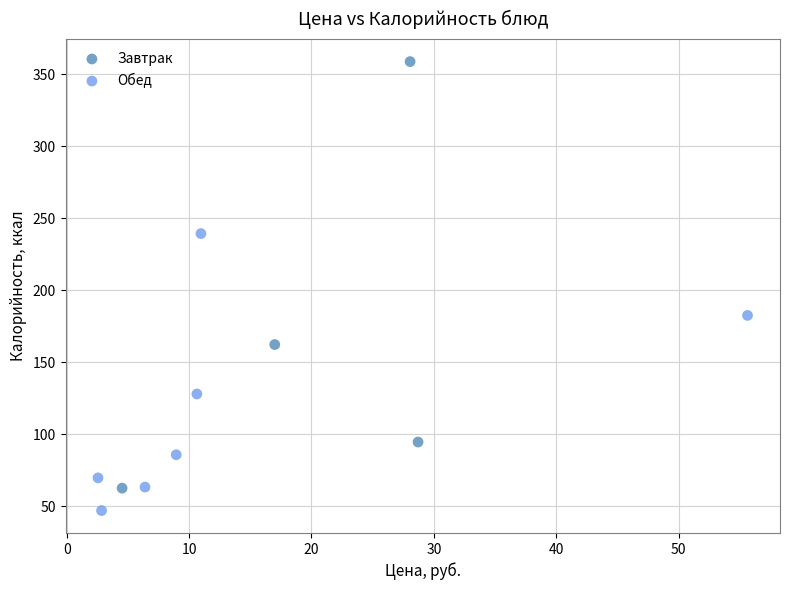

What are all the series names shown in the legend?

Завтрак, Обед